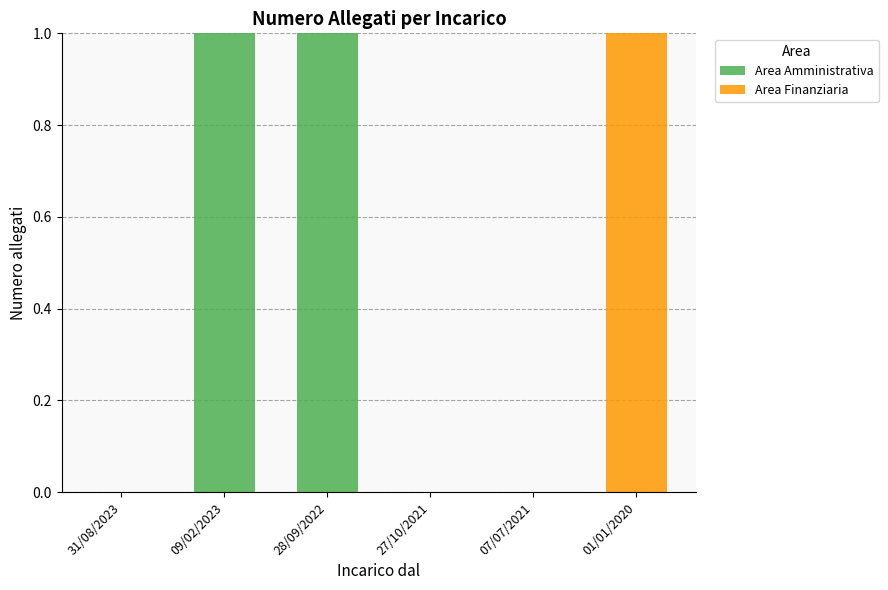

The value of Area Amministrativa at 27/10/2021 is 0. True or false?

True